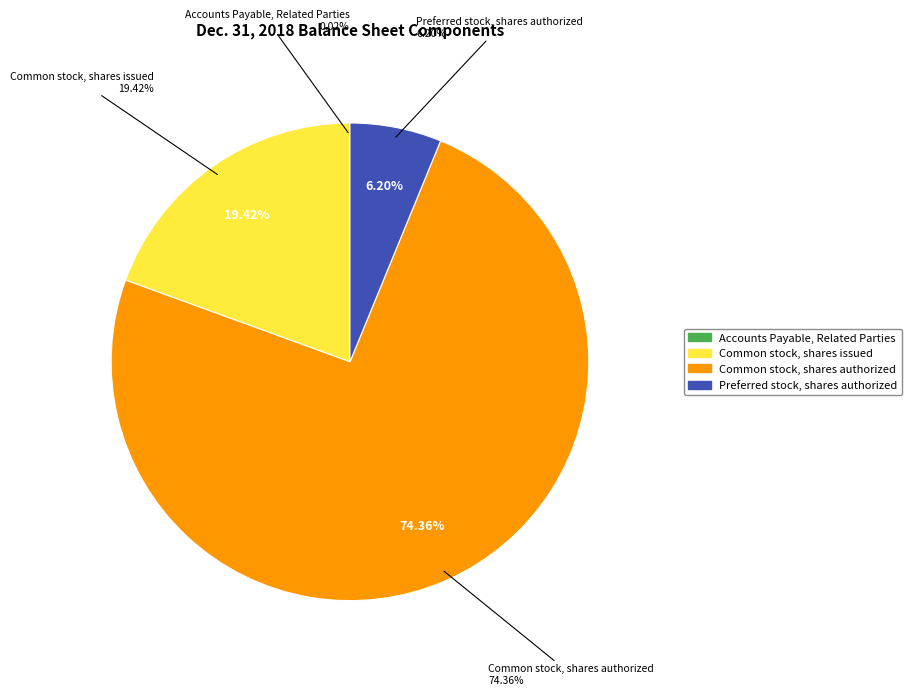

Combined, do Common stock, shares authorized and Preferred stock, shares authorized account for over 50%?

Yes